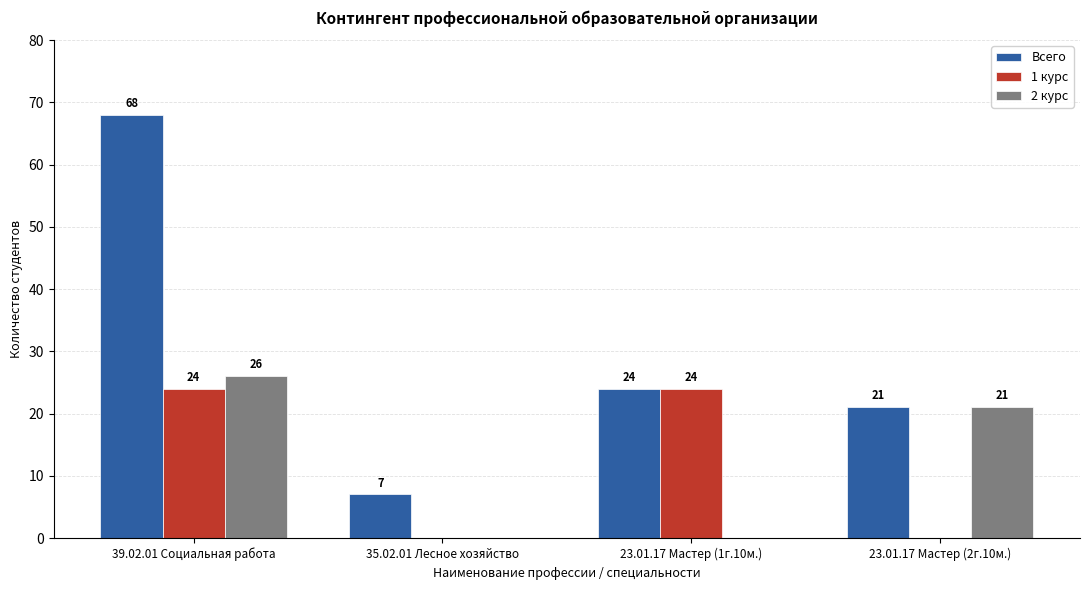

Which category has the highest value in the Всего series?

39.02.01 Социальная работа